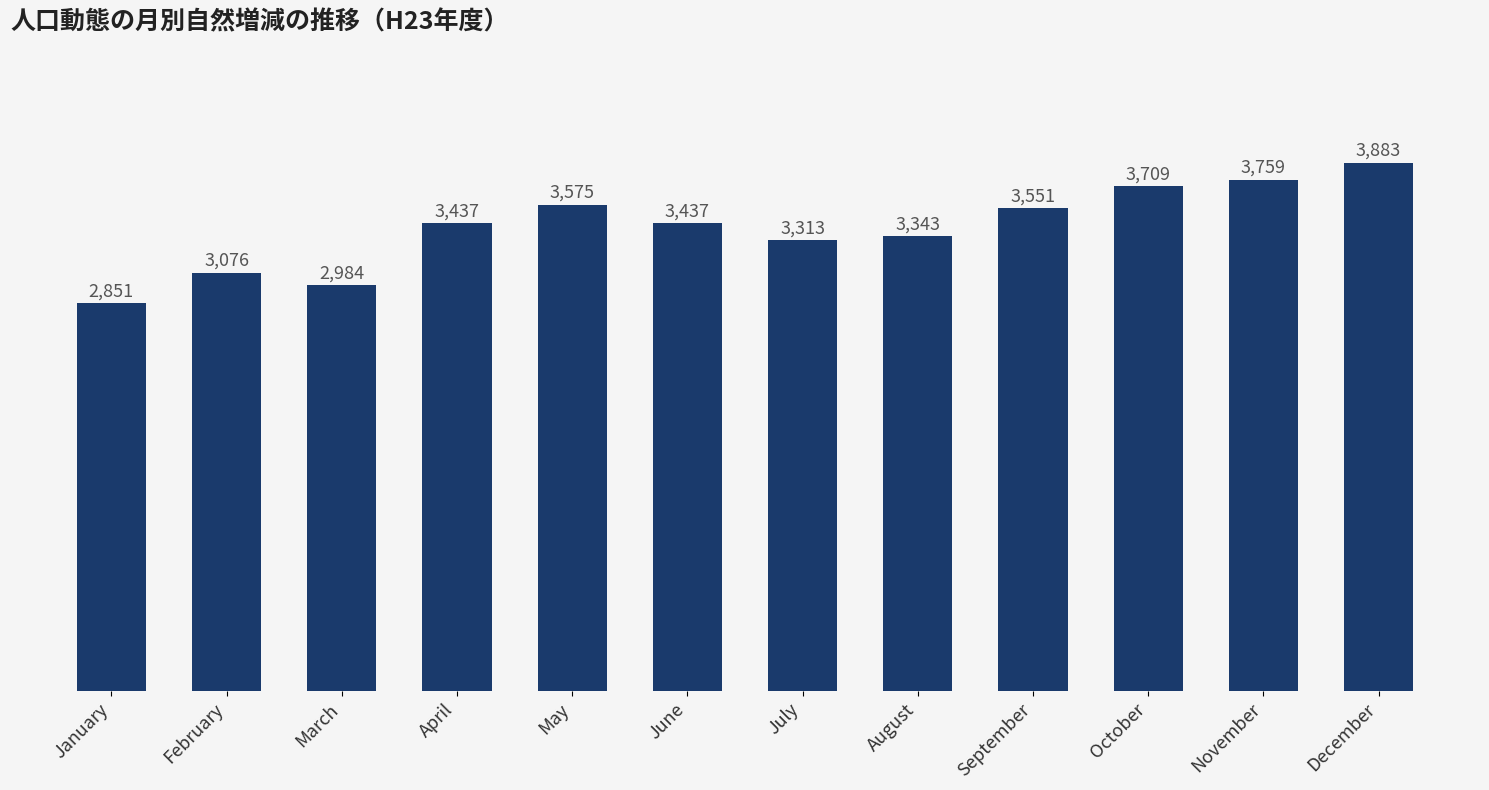

What is the value of the 2nd bar from the left?

3076